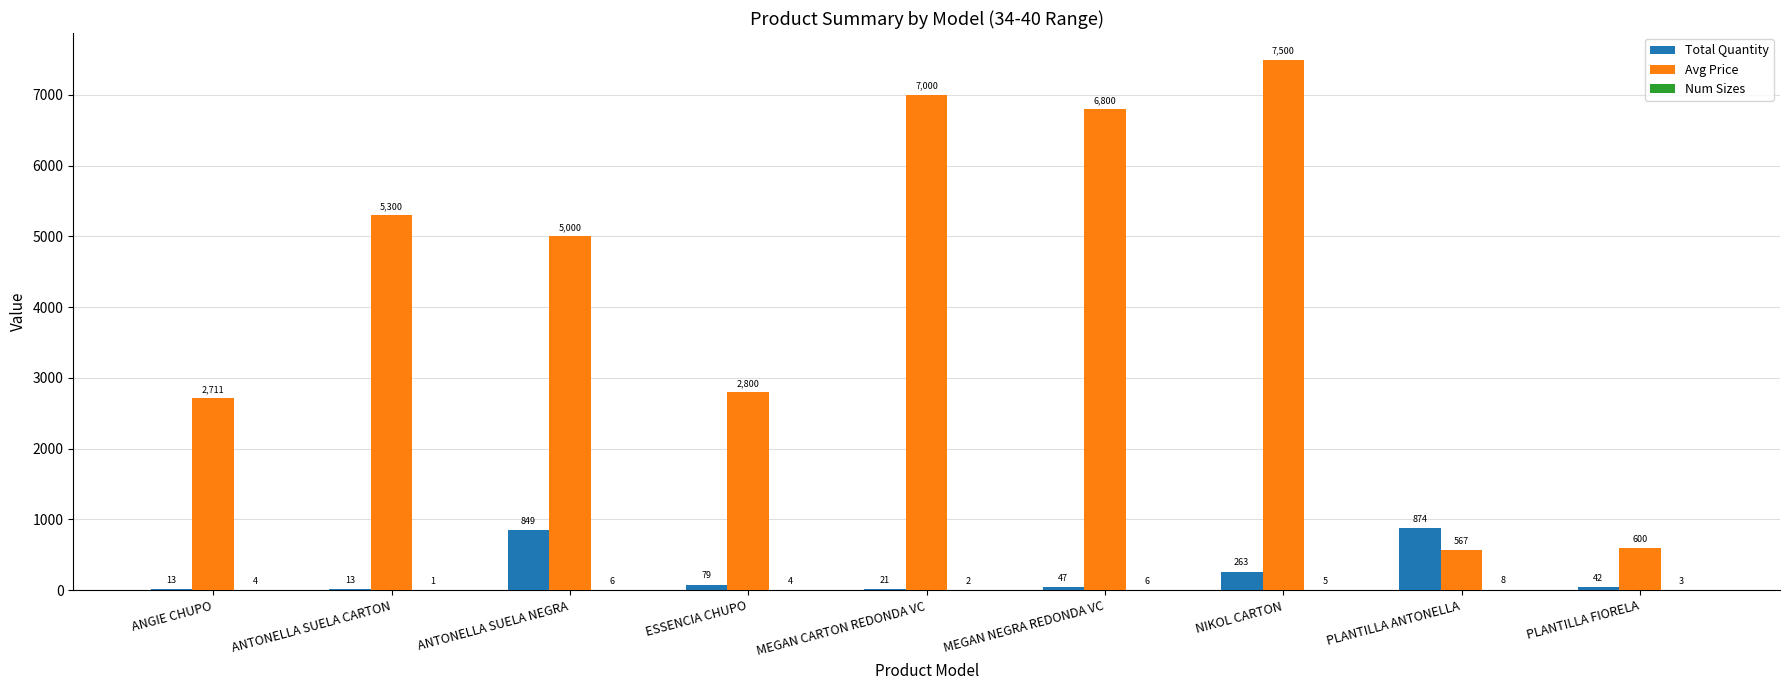

Is it true that Total Quantity equals 849 at ANTONELLA SUELA NEGRA?

True